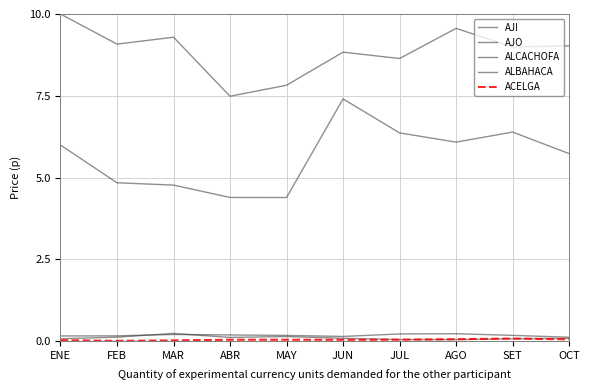

Which series has the largest total across all categories?

AJI